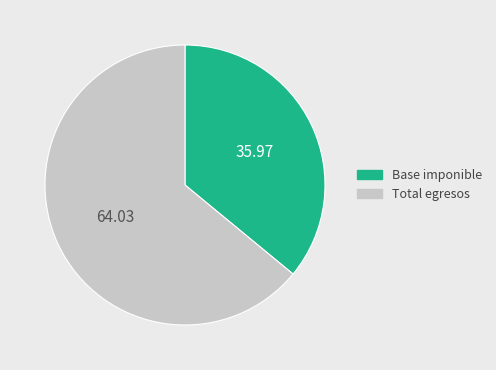

Is there a majority slice in this chart?

Yes